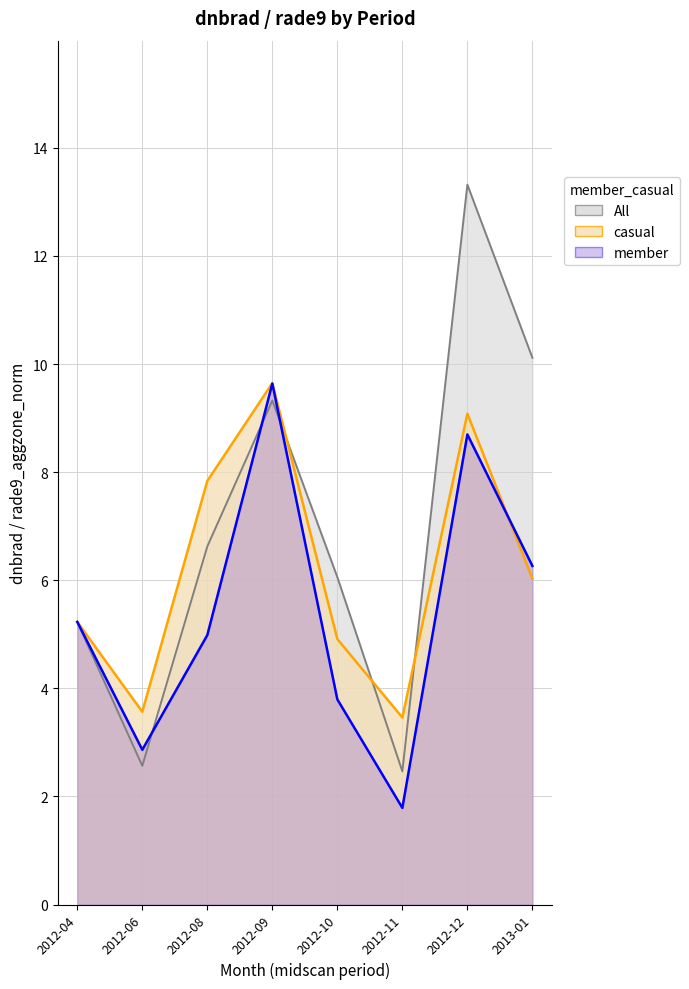

The All series shows 1.5 at 2012-11. True or false?

False